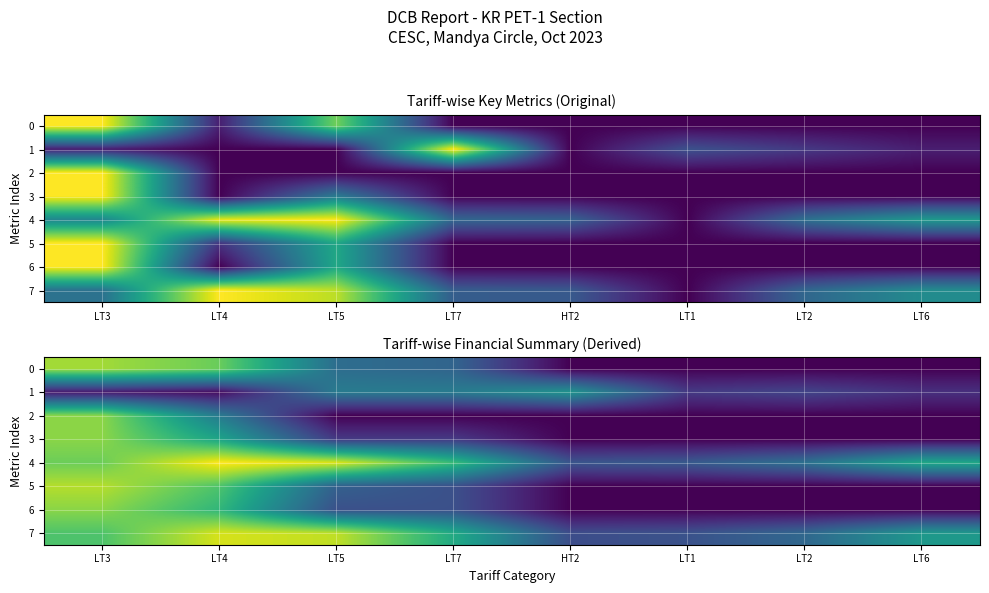

At how many categories does at least one series exceed 0?

8